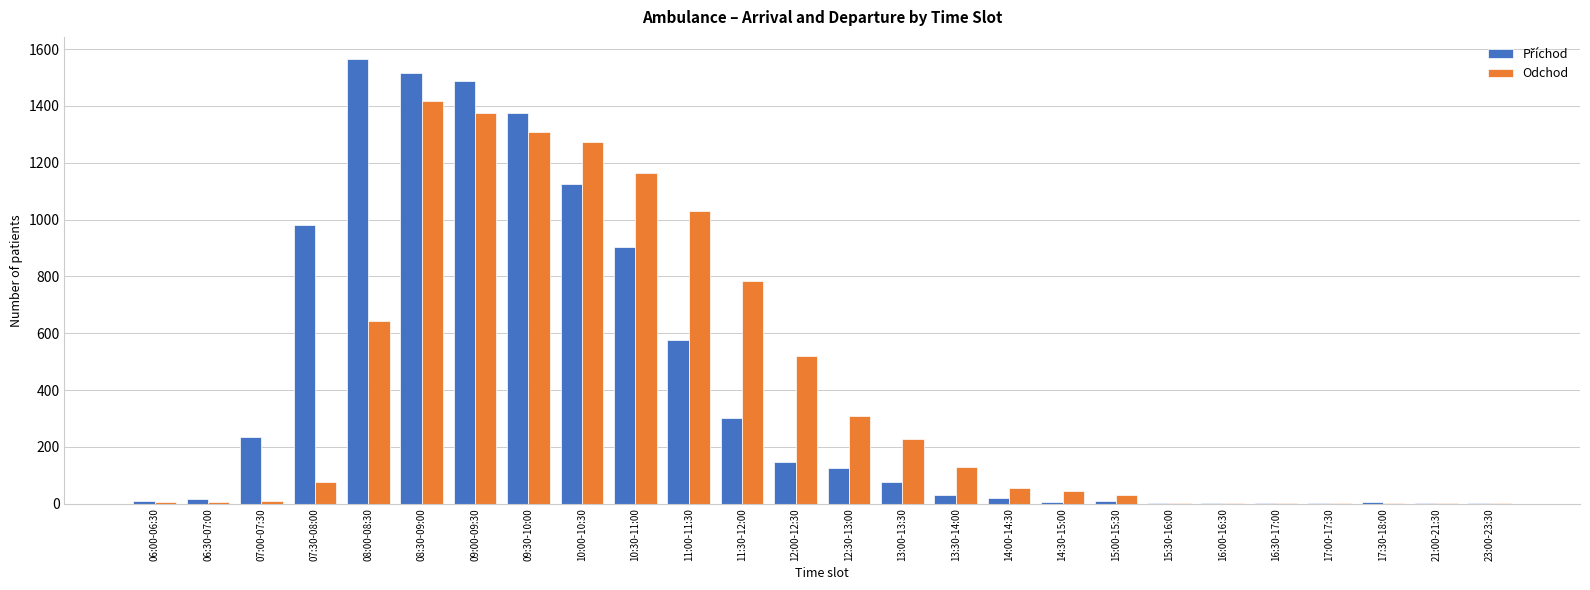

What is the greatest value displayed?

1565